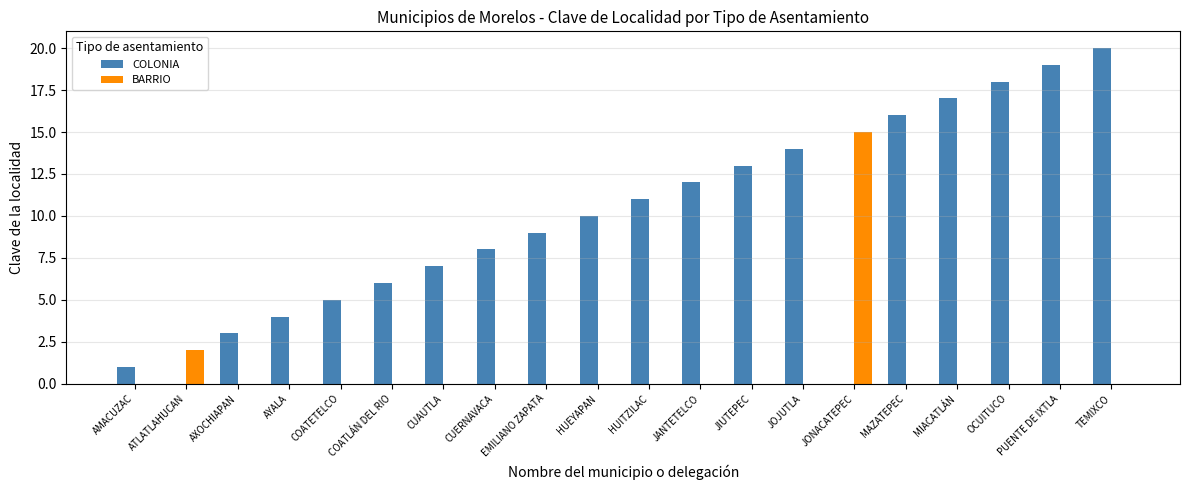

What value does the COLONIA series have at AXOCHIAPAN, to the nearest 5?

5